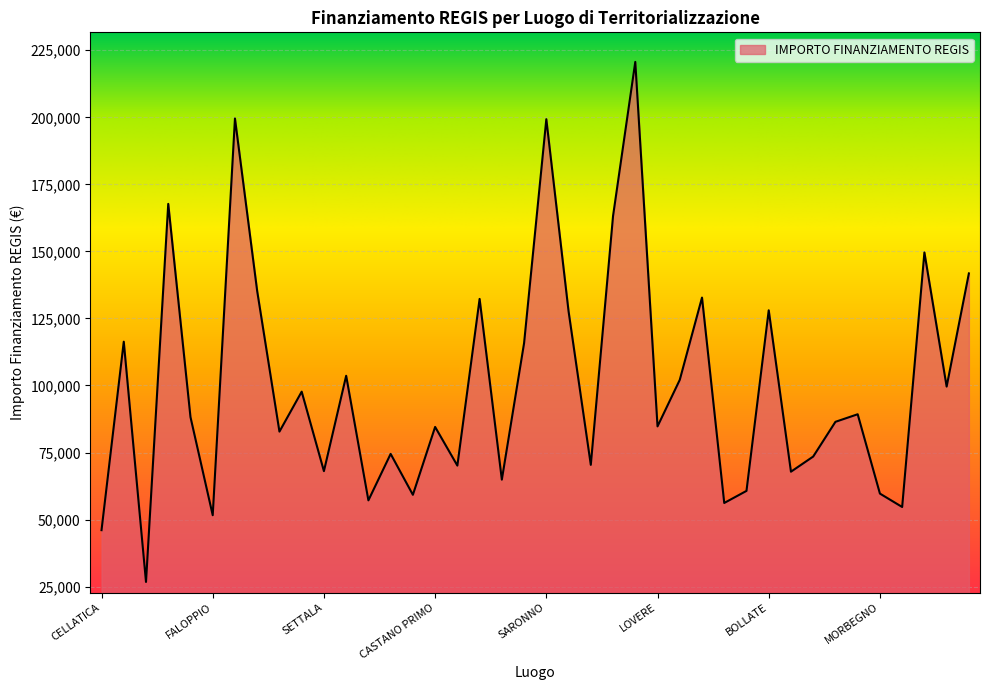

What is the minimum value shown in the chart?

26730.0